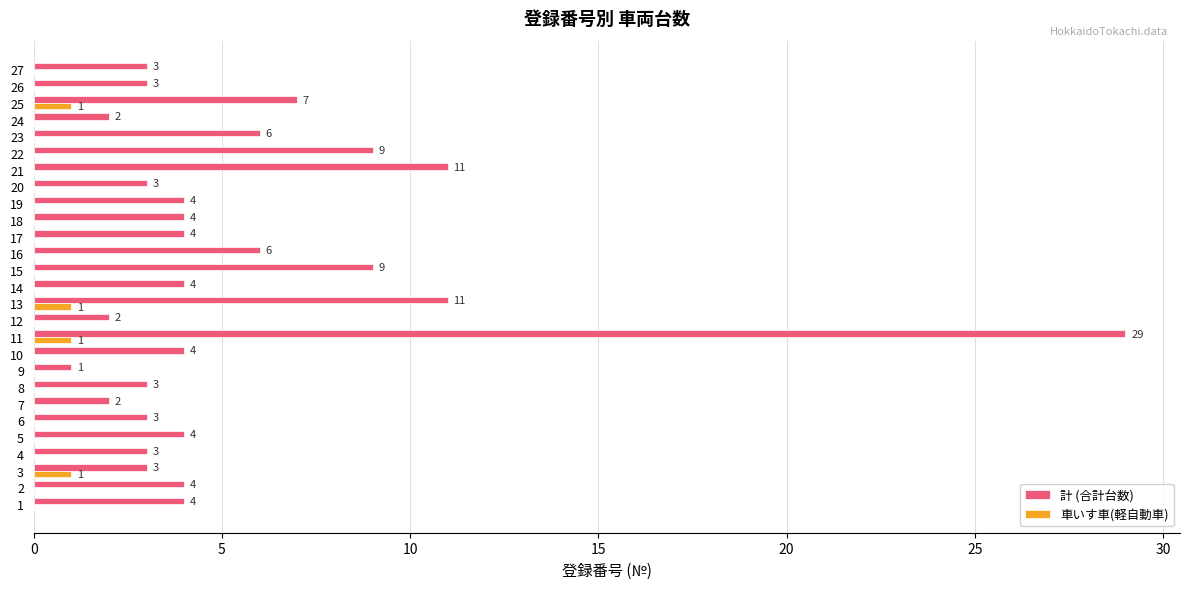

Which series has the largest total across all categories?

計 (合計台数)